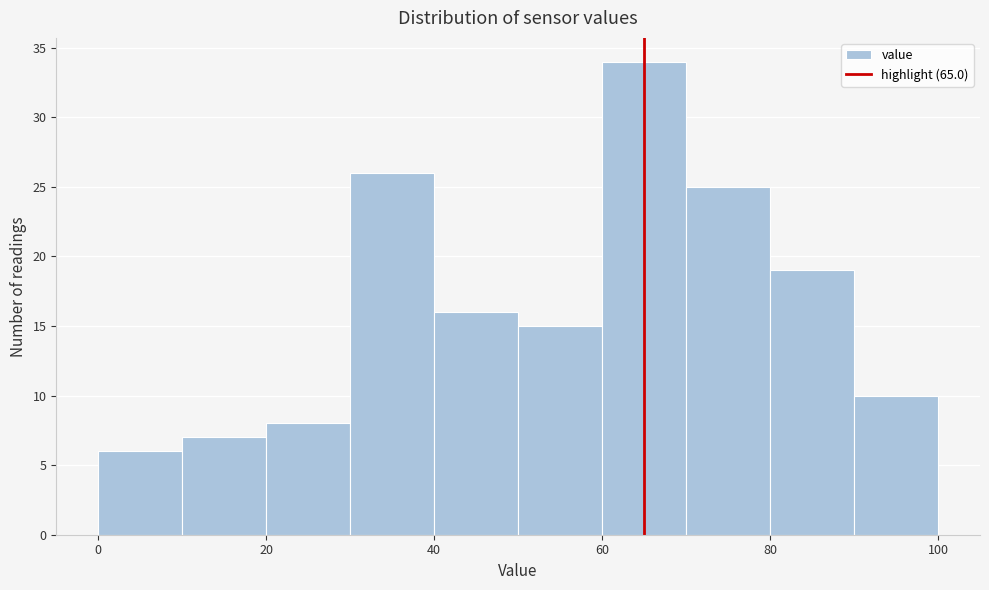

Over which range of the x-axis is the bar tallest?

60 to 70